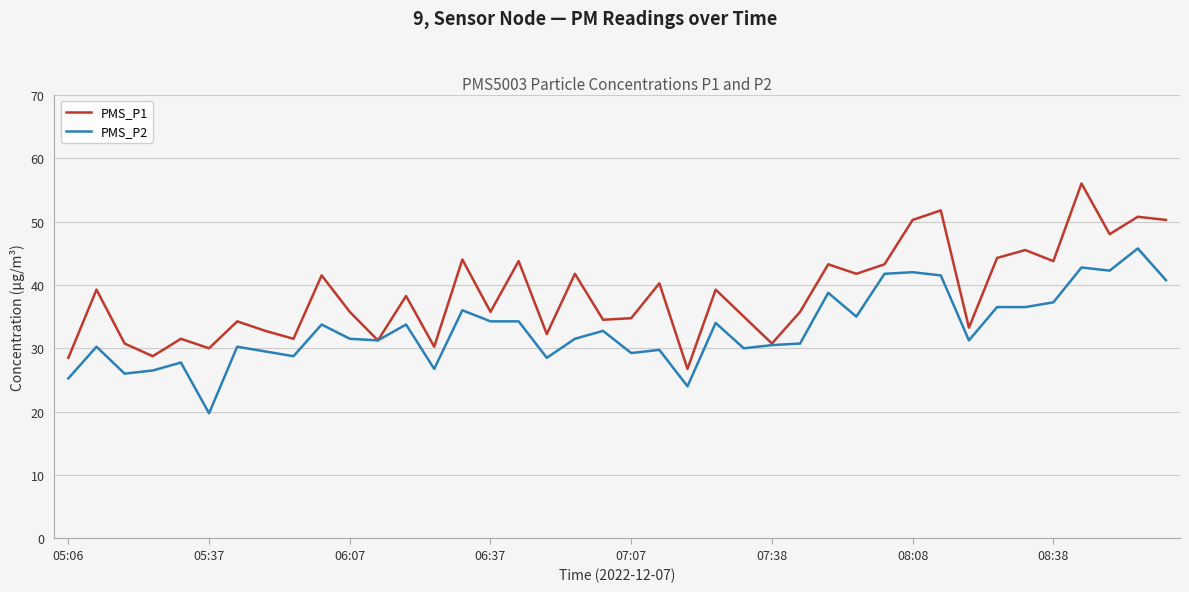

Rank the series by their maximum value, from highest to lowest.

PMS_P1, PMS_P2